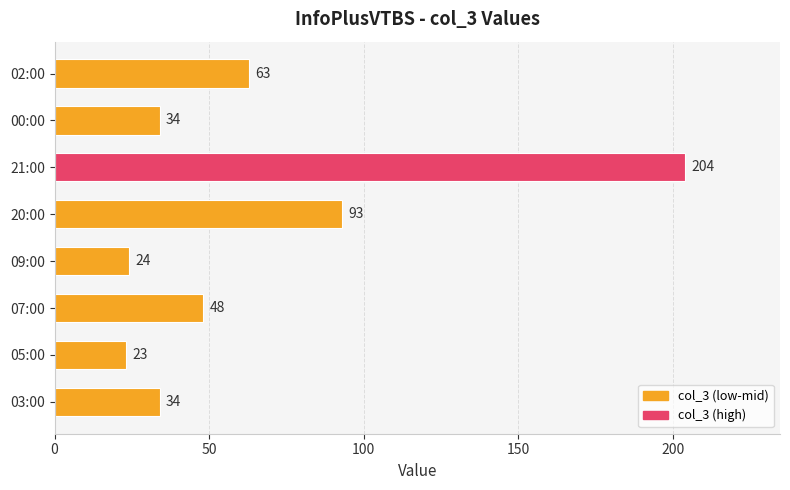

What is the ratio of the value at 09:00 to the value at 03:00?

0.7